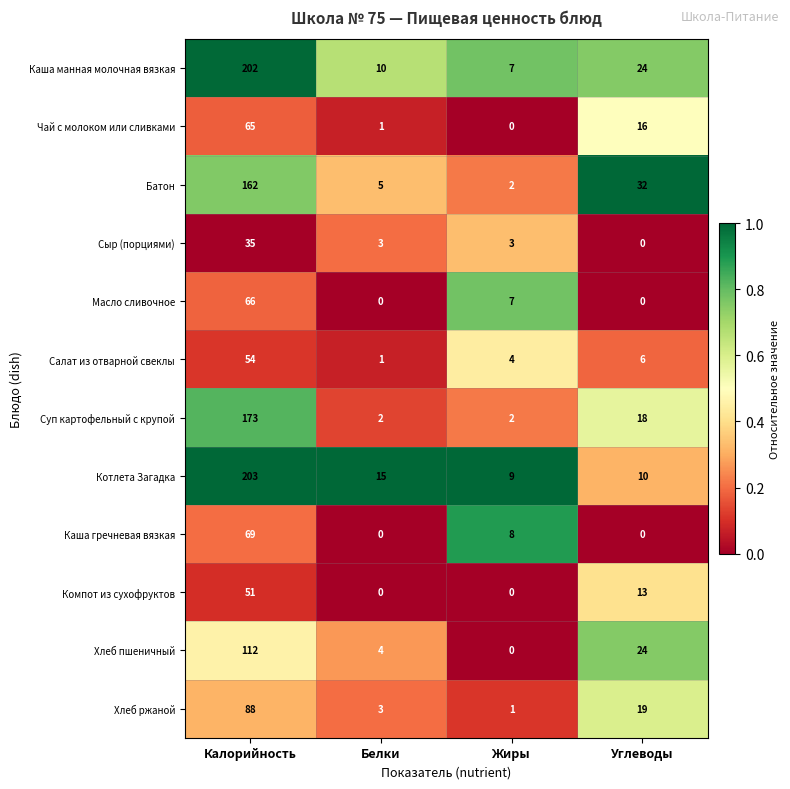

Which series has the largest range (max minus min)?

Каша манная молочная вязкая